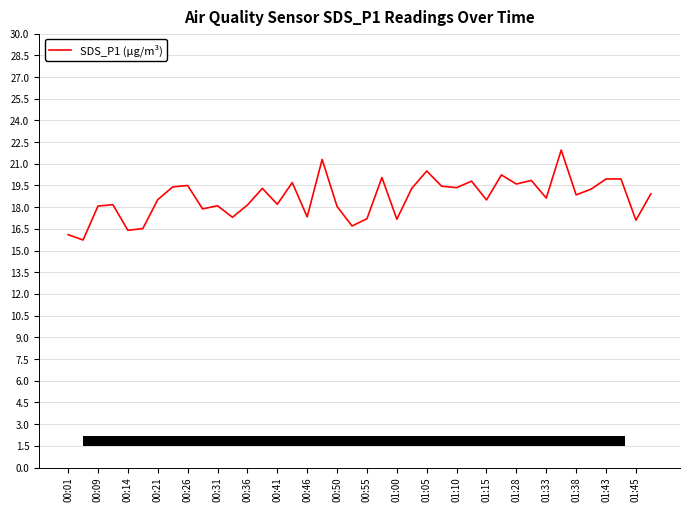

True or false: there are more than 1 points higher than both neighbors.

True